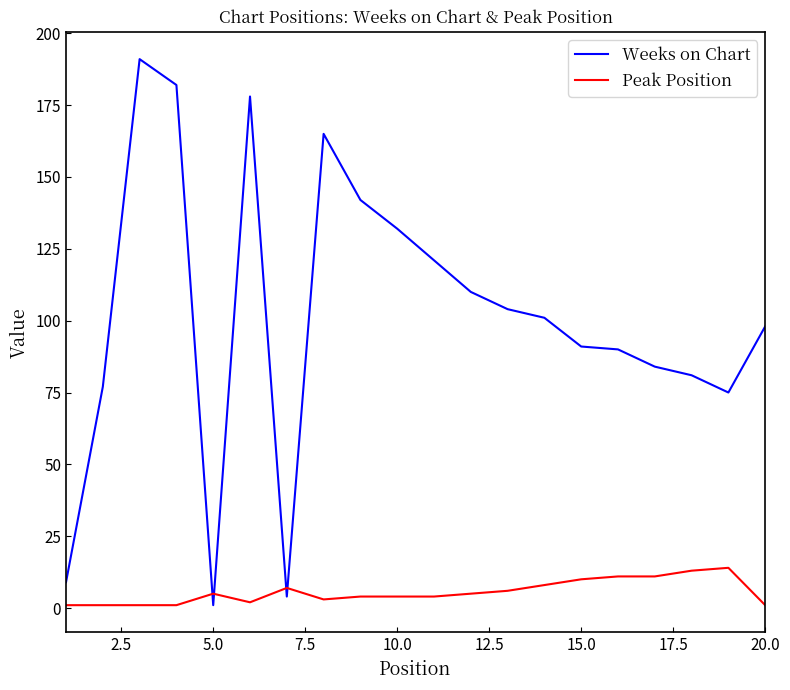

What is the maximum value shown in the chart?

191